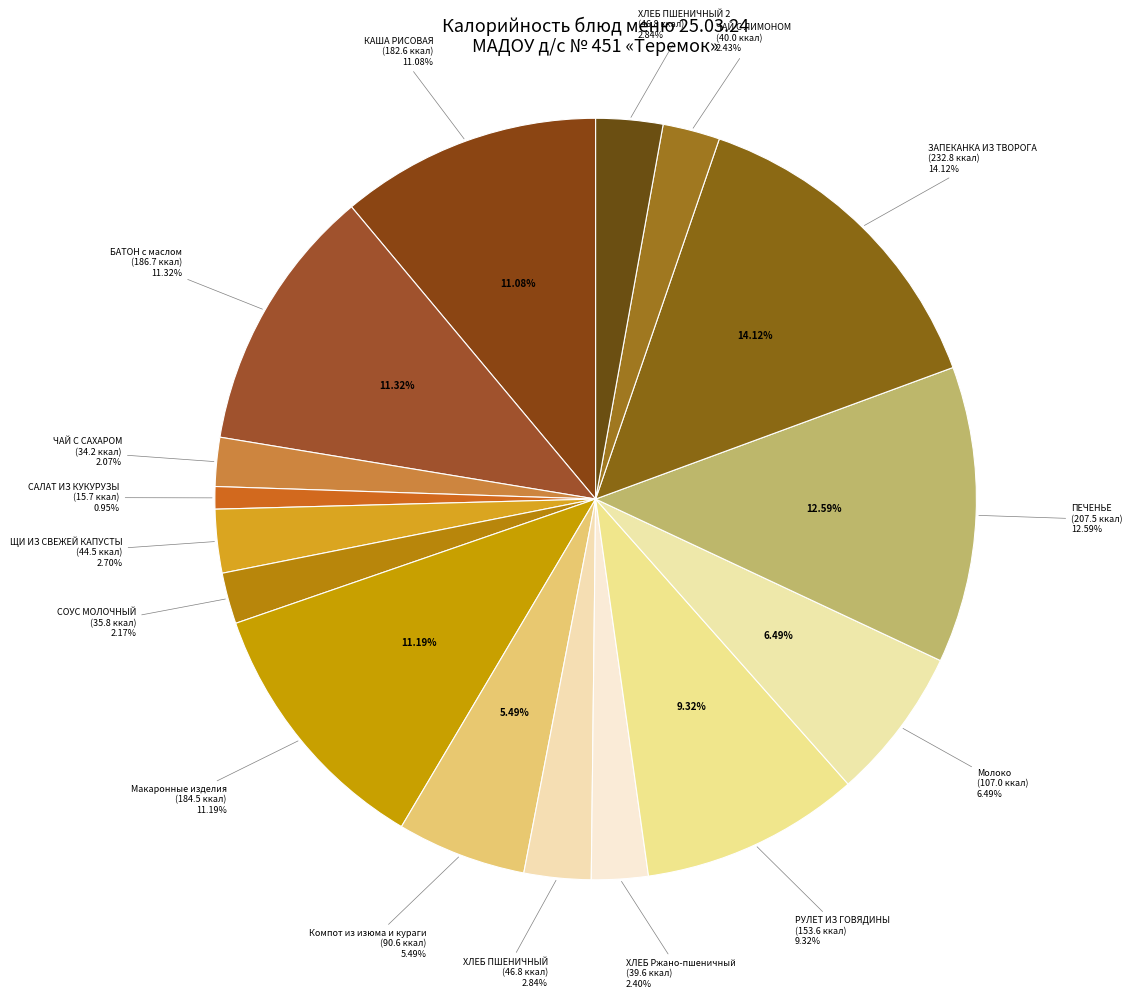

How many slices are in this pie chart?

16